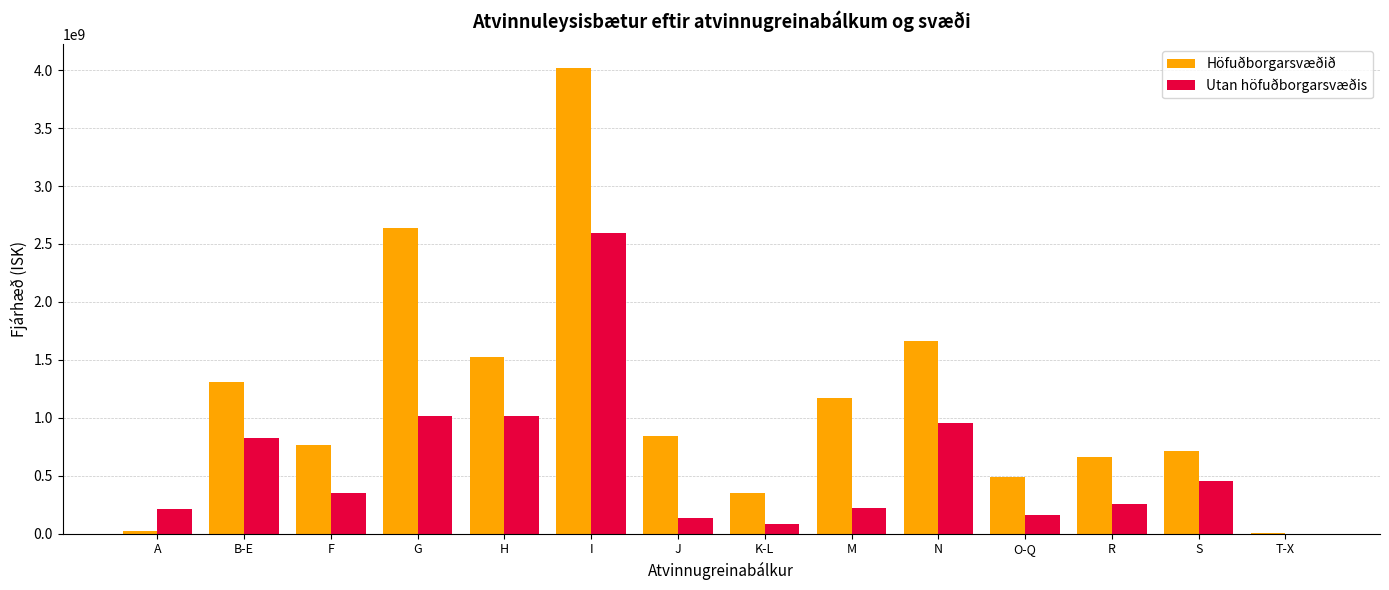

The Utan höfuðborgarsvæðis series shows 1232119835 at B-E. True or false?

False